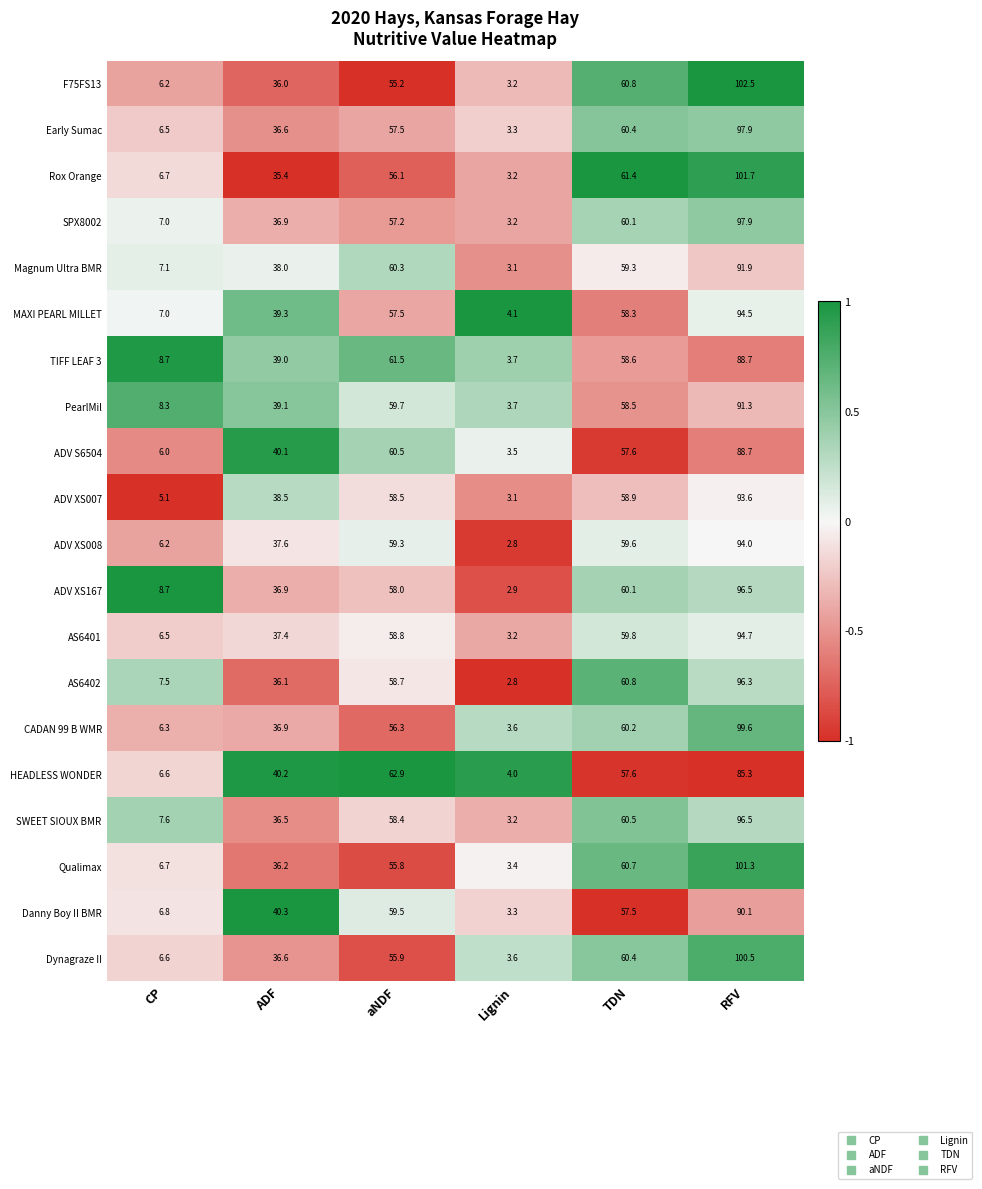

The HEADLESS WONDER series shows 122.4 at RFV. True or false?

False